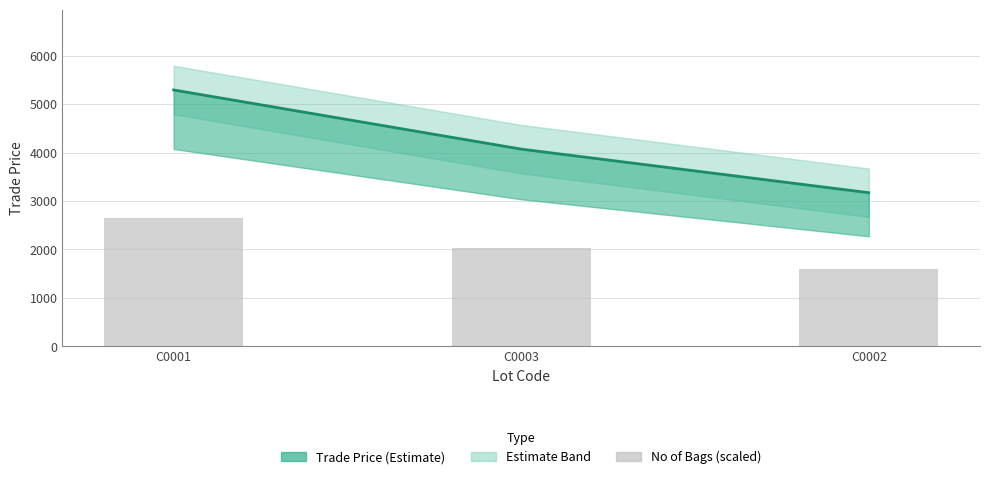

Reading left to right, what are all the values shown in this chart?

Trade Price: 5291.8	4070.0	3170.0
No of Bags (scaled): 2645.9	2035.0	1585.0